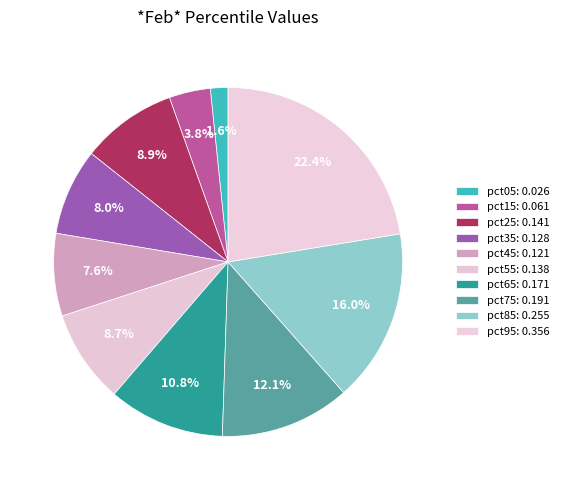

Count the number of slices in the pie.

10